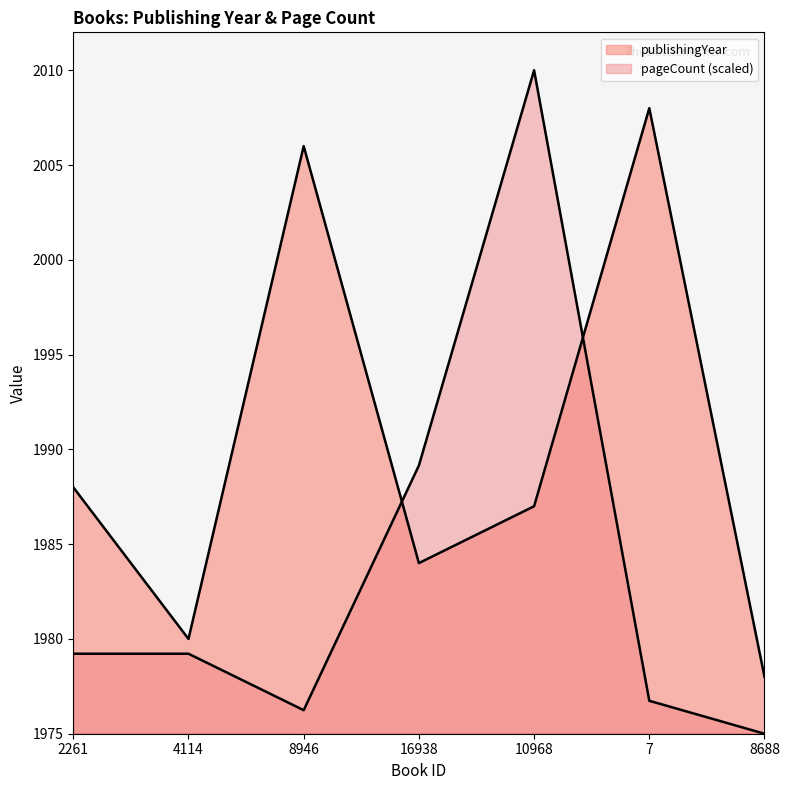

What is the label of the 3rd point from the right?

10968